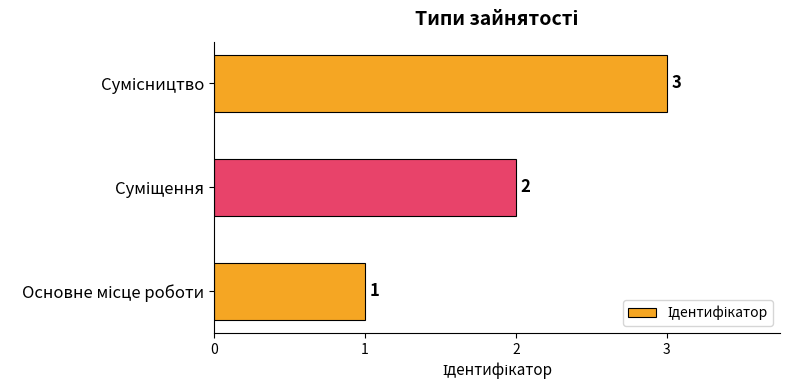

What is the greatest value displayed?

3